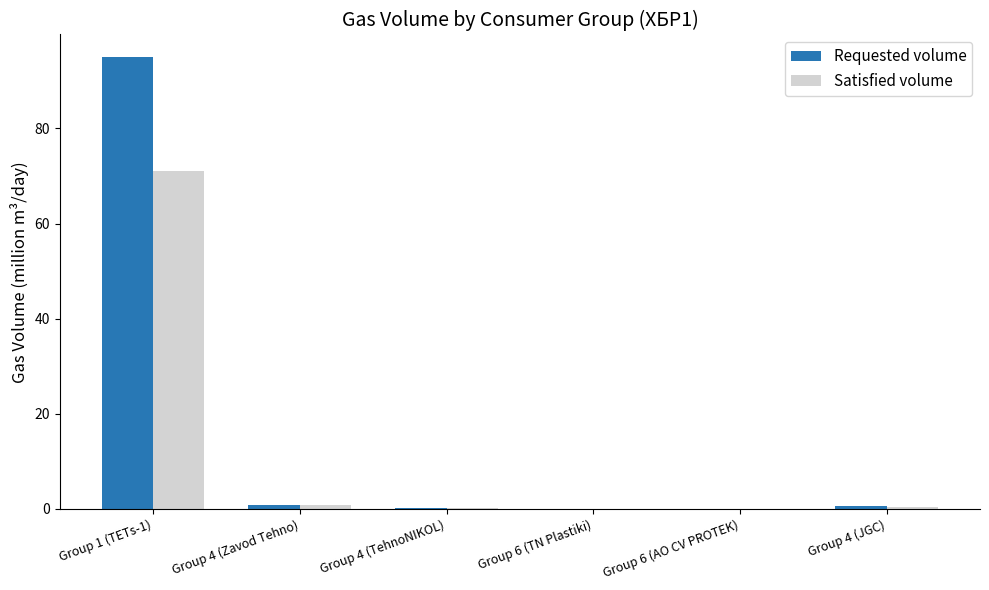

What is the difference between the Requested volume values at Group 4 (TehnoNIKOL) and Group 1 (TETs-1)?

94.8